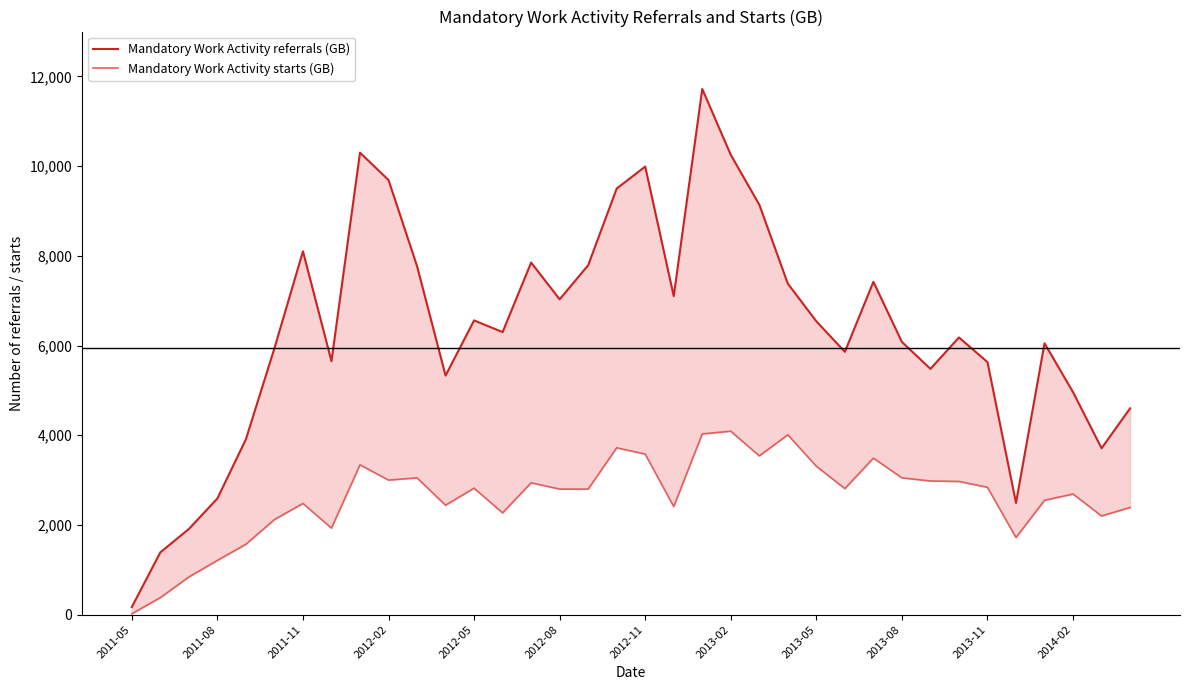

How many lines are shown in the chart?

2